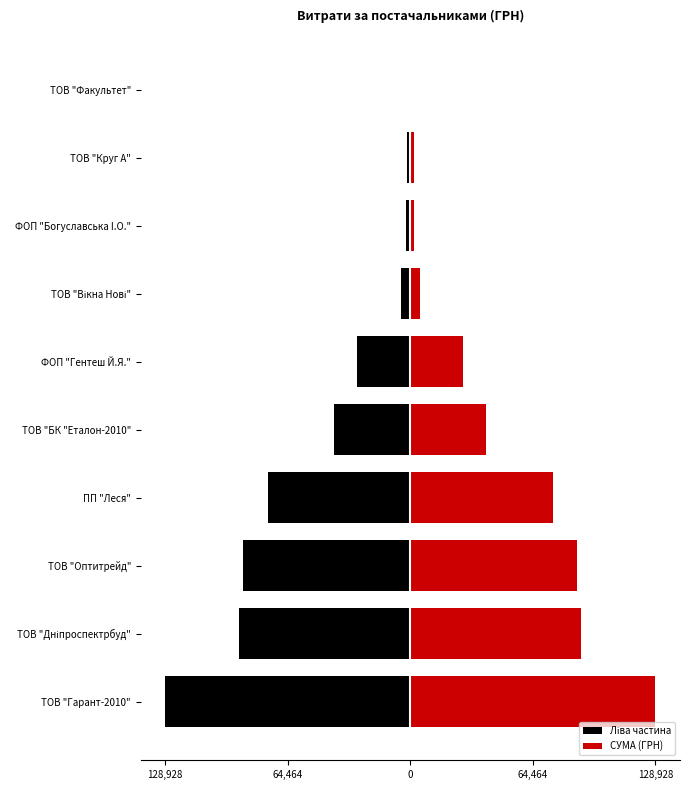

How many series are shown in this chart?

2